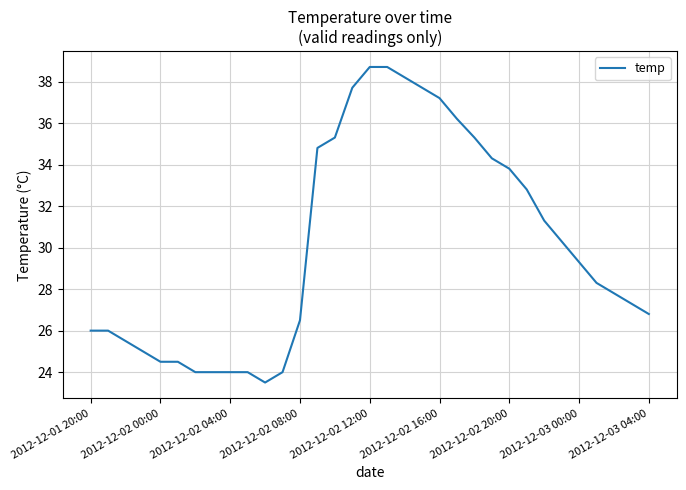

What is the maximum value shown in the chart?

38.7